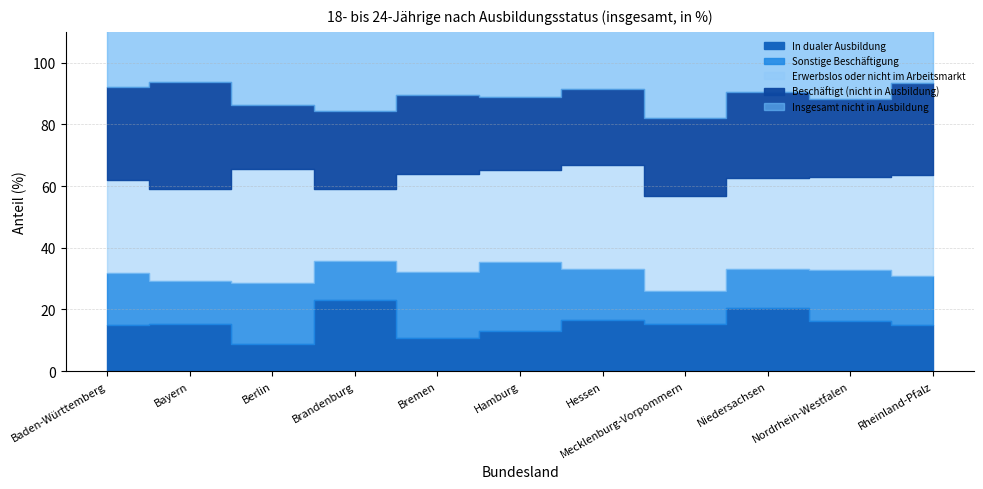

What is the value of the Beschäftigt (nicht in Ausbildung) point at the 10th from the left?

25.1